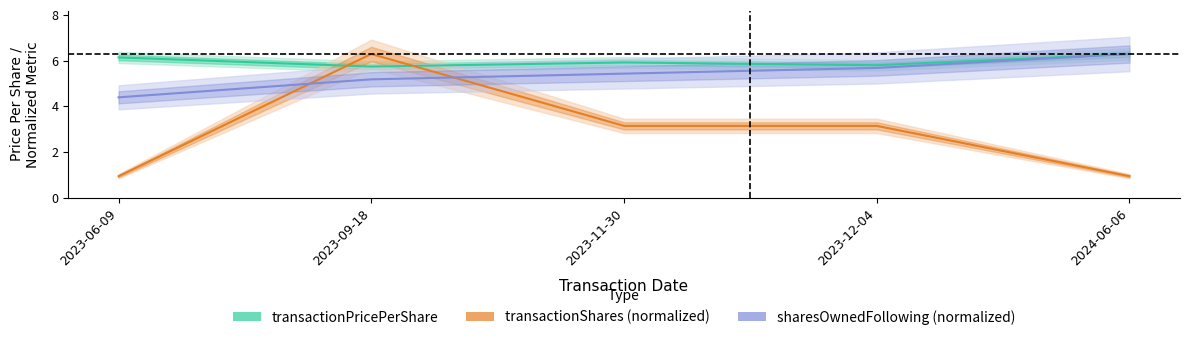

Reading left to right, extract all data points from this chart.

transactionPricePerShare: 2023-06-09=6.1	2023-09-18=5.7	2023-11-30=5.9	2023-12-04=5.8	2024-06-06=6.3
transactionShares (normalized): 2023-06-09=0.9	2023-09-18=6.3	2023-11-30=3.1	2023-12-04=3.1	2024-06-06=0.9
sharesOwnedFollowing (normalized): 2023-06-09=4.4	2023-09-18=5.2	2023-11-30=5.4	2023-12-04=5.7	2024-06-06=6.3